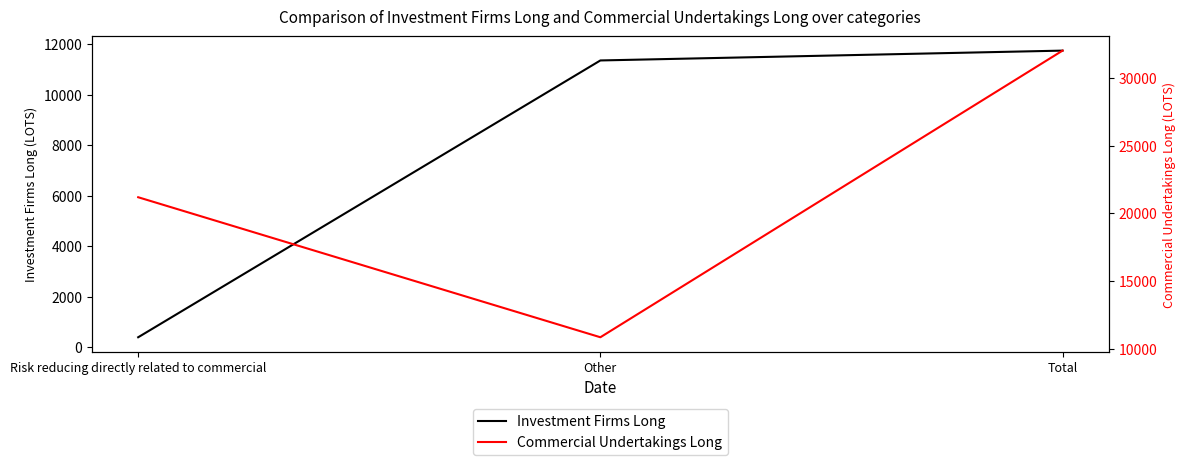

Which series changed the most between Risk reducing directly related to commercial and Other?

Investment Firms Long